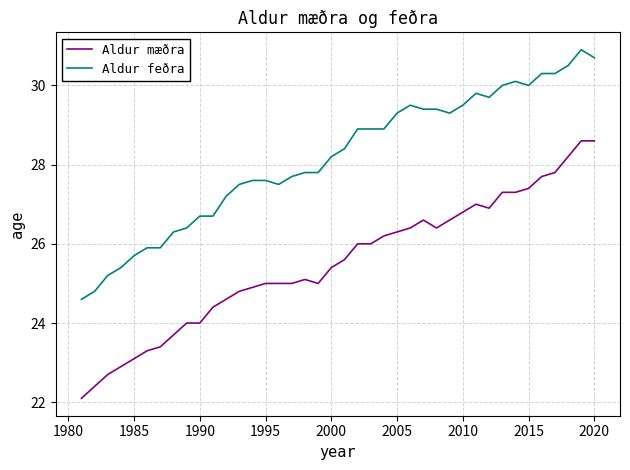

Which series has the largest total across all categories?

Aldur feðra